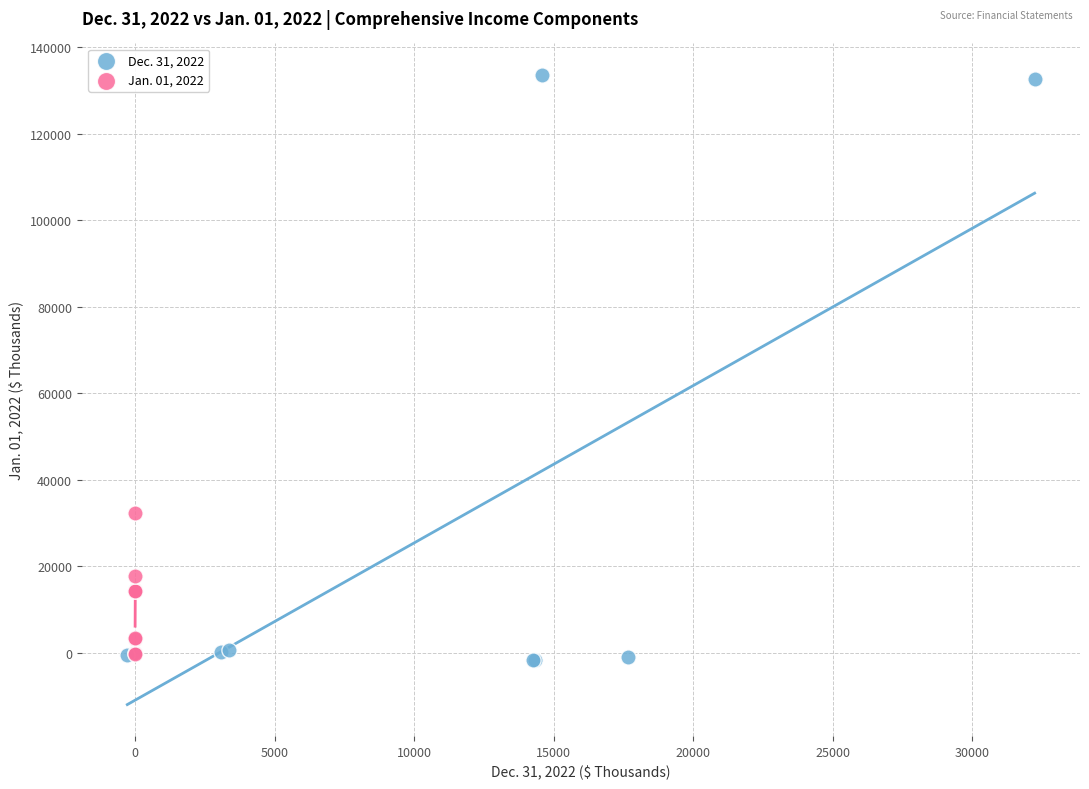

Which series reaches the maximum Y coordinate?

Dec. 31, 2022